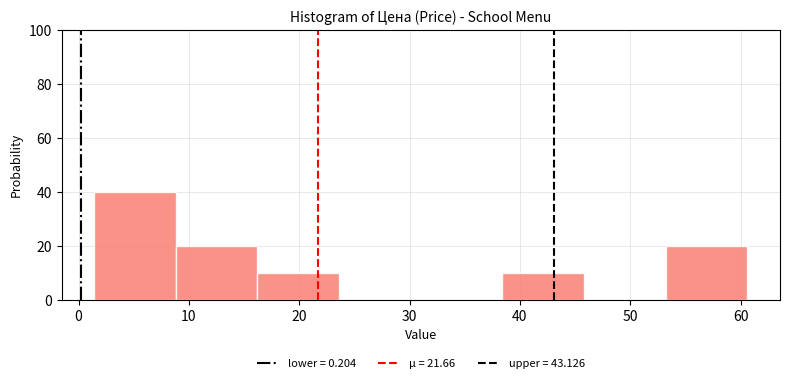

Reading left to right, list every bar in this chart as the range it spans on the x-axis followed by its height. Neither the bar edges nor the heights are printed on the chart, so give them approximately, as read against the axes.

1 to 9: 40
9 to 16: 20
16 to 24: 10
24 to 31: 0
31 to 38: 0
38 to 46: 10
46 to 53: 0
53 to 61: 20